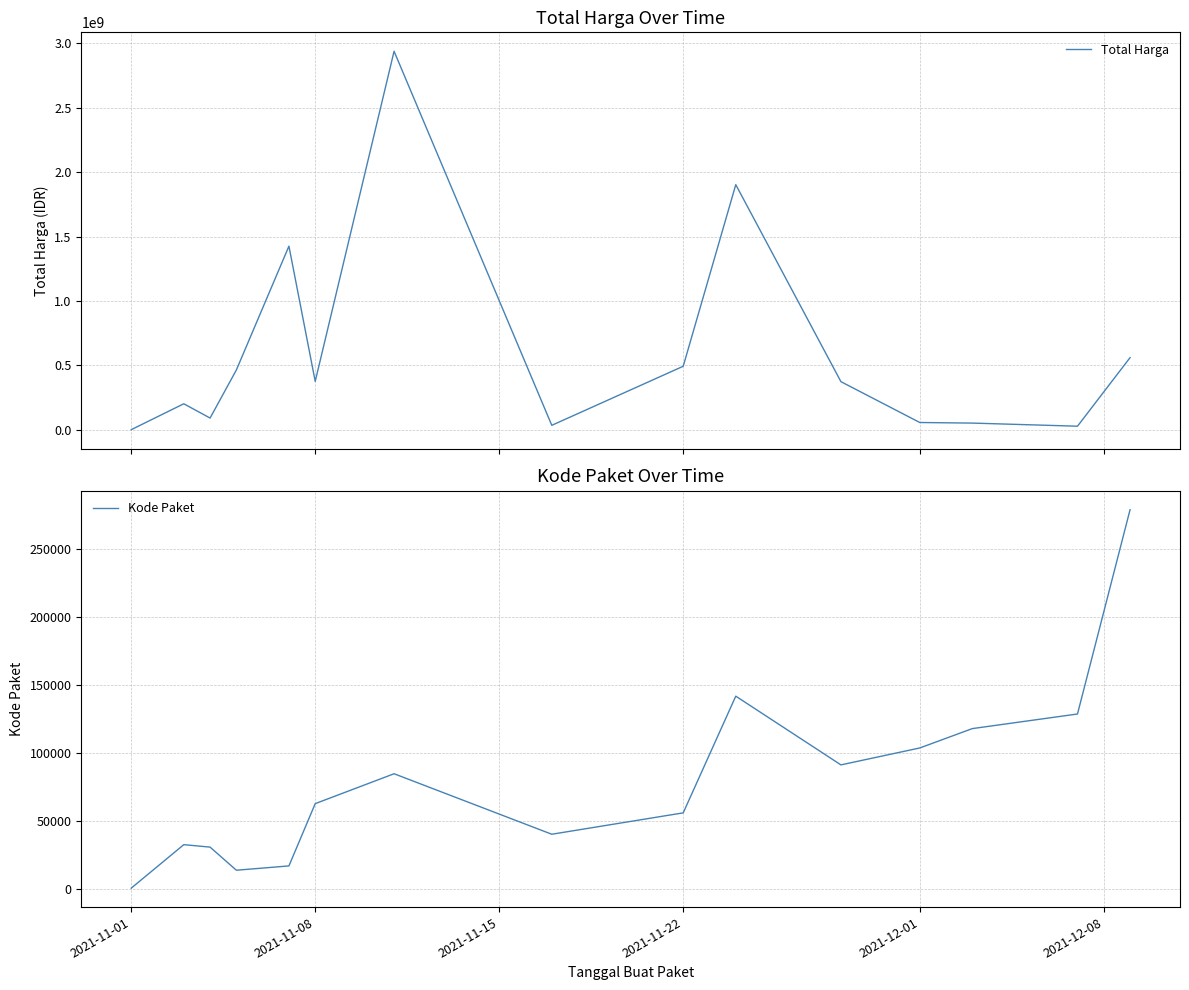

The value of Kode Paket at 2021-11-22 is 79911. True or false?

False